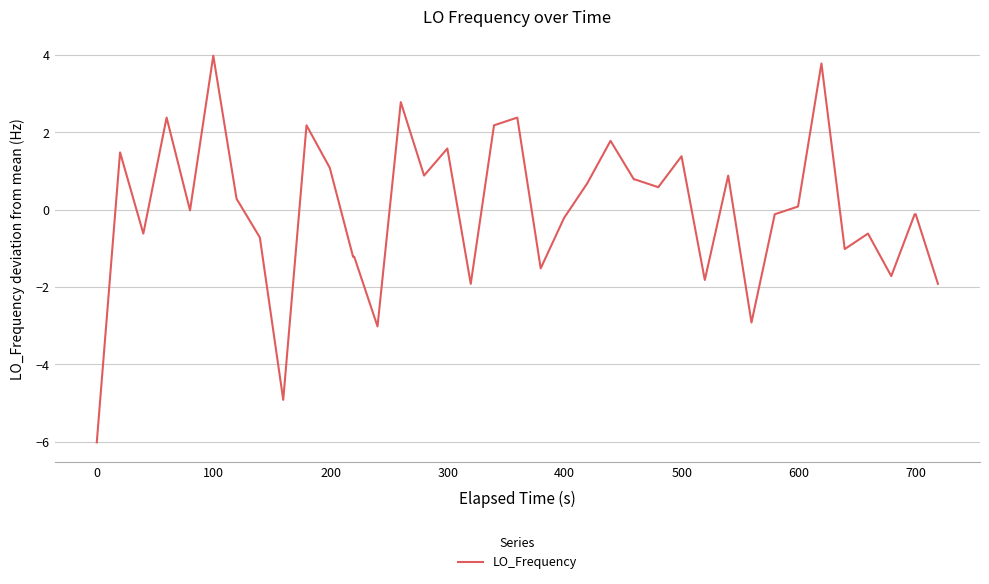

What is the minimum value shown in the chart?

-6.0